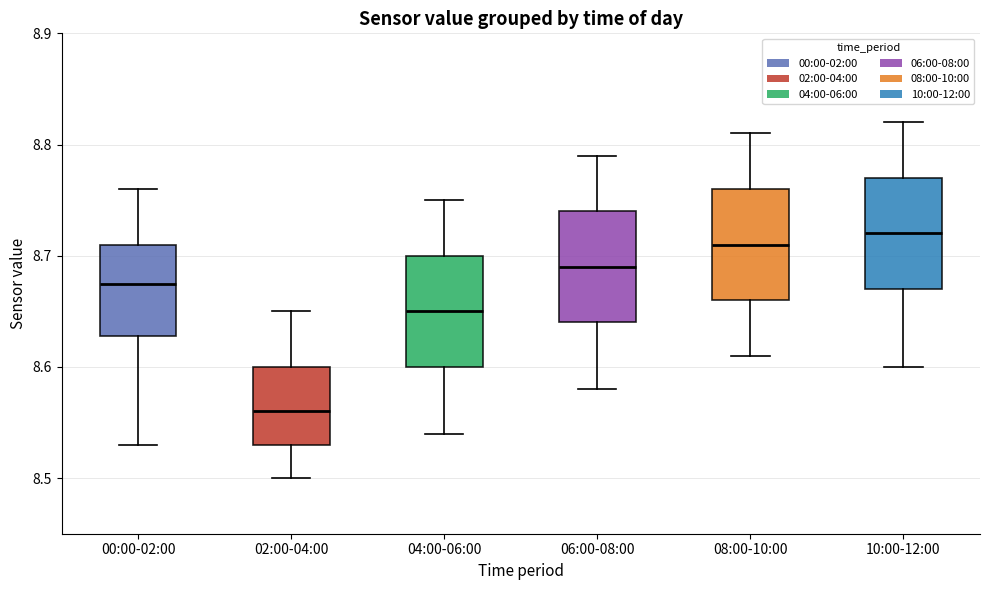

Reading left to right, read every box against the y-axis: the position of its median line, the range the box covers, and the ends of its whiskers. The values are not printed on the chart, so give them approximately, as read against the axis.

00:00-02:00: median 8.68, box 8.63 to 8.71, whiskers 8.53 to 8.76
02:00-04:00: median 8.56, box 8.53 to 8.60, whiskers 8.50 to 8.65
04:00-06:00: median 8.65, box 8.60 to 8.70, whiskers 8.54 to 8.75
06:00-08:00: median 8.69, box 8.64 to 8.74, whiskers 8.58 to 8.79
08:00-10:00: median 8.71, box 8.66 to 8.76, whiskers 8.61 to 8.81
10:00-12:00: median 8.72, box 8.67 to 8.77, whiskers 8.60 to 8.82